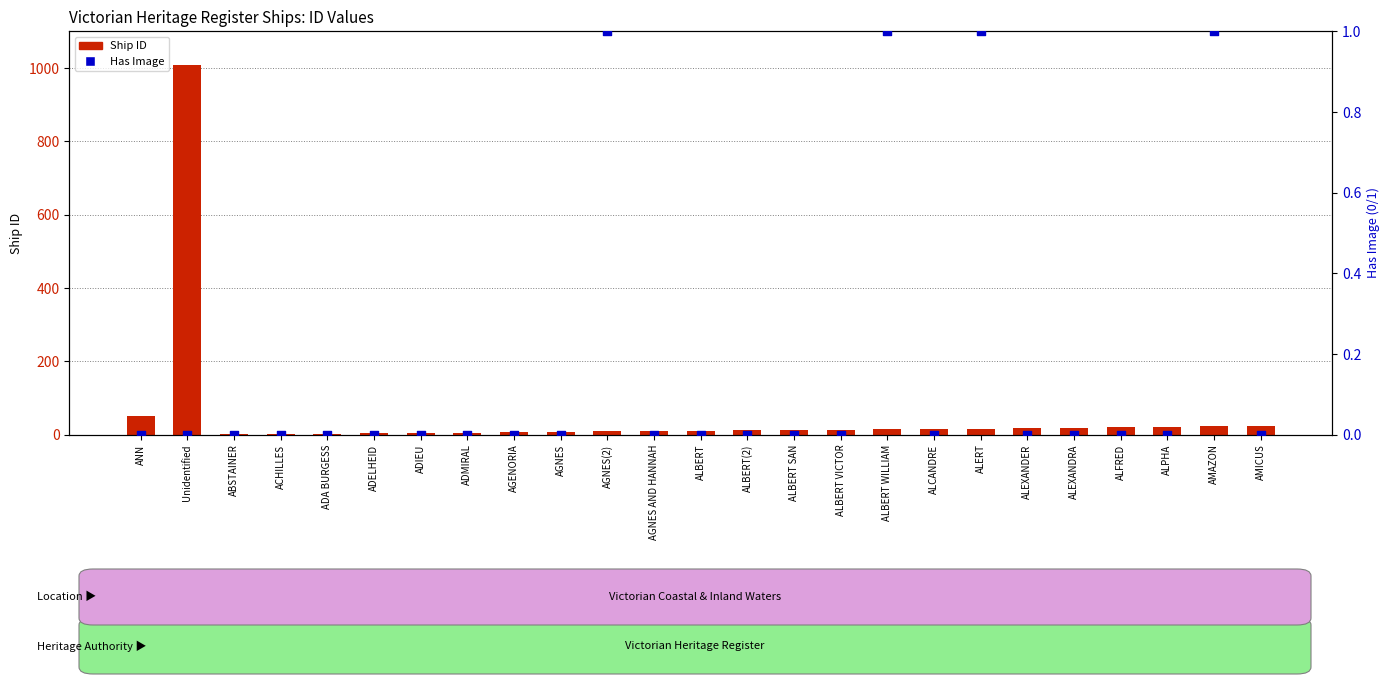

At how many categories does at least one series exceed 929?

1